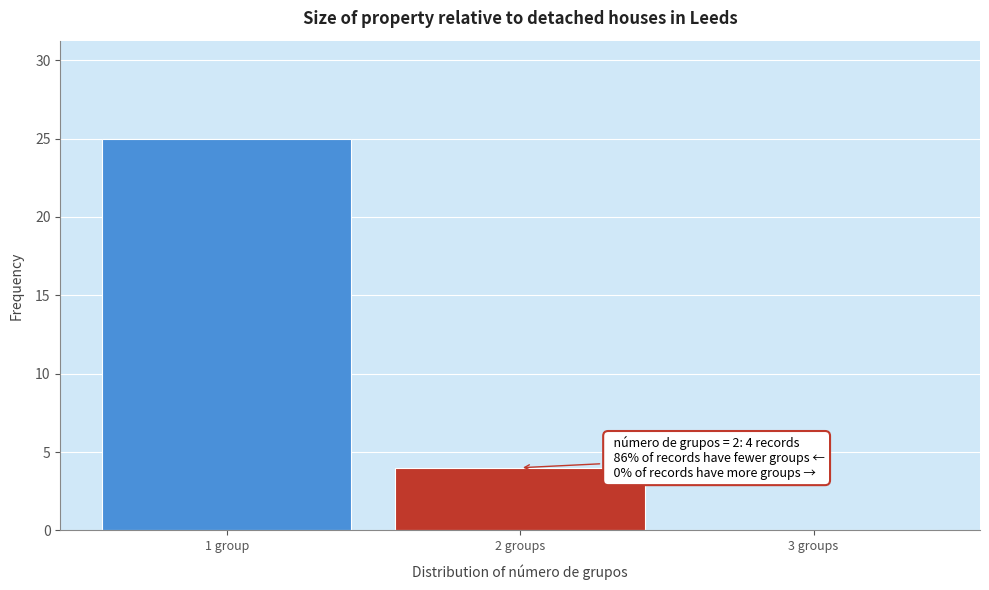

Reading left to right, extract all data points from this chart.

1 group=25	2 groups=4	3 groups=0